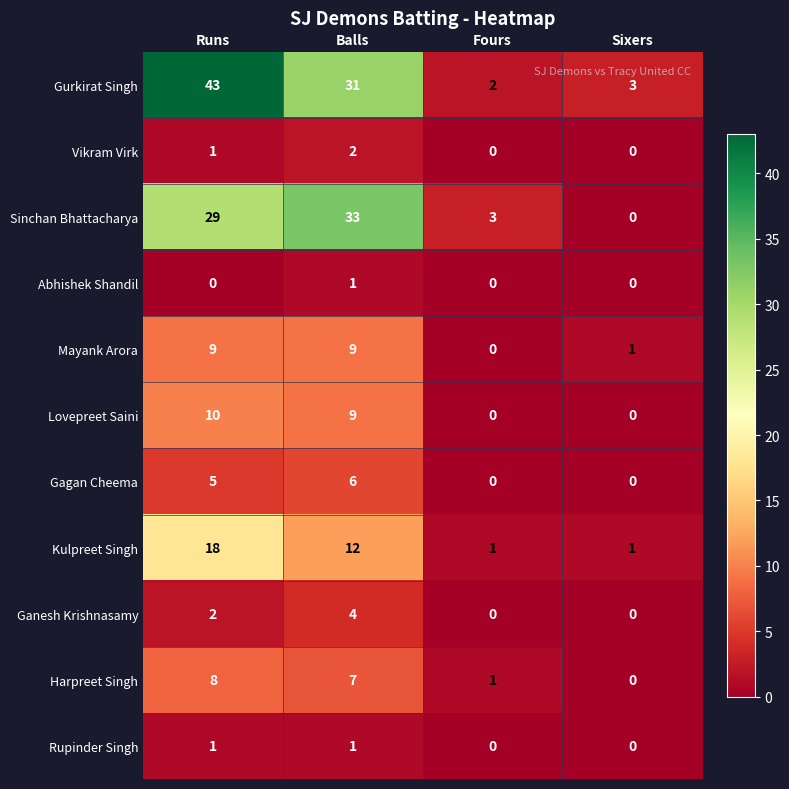

What is the maximum value shown in the chart?

43